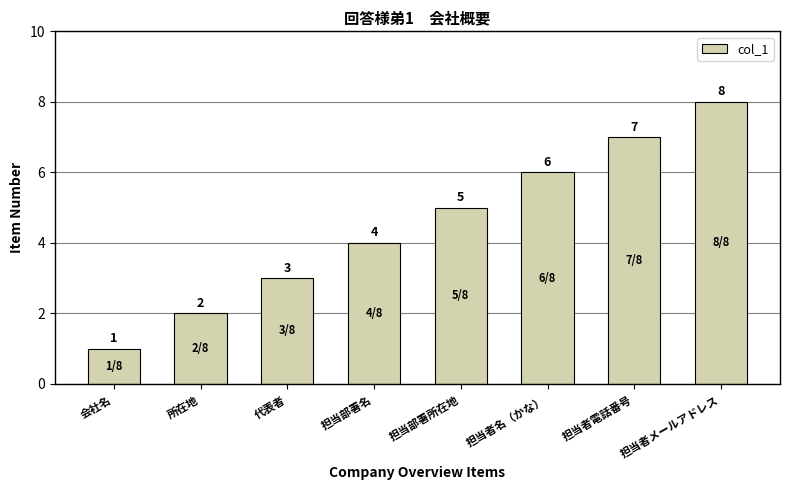

What is the difference between the maximum and minimum values?

7